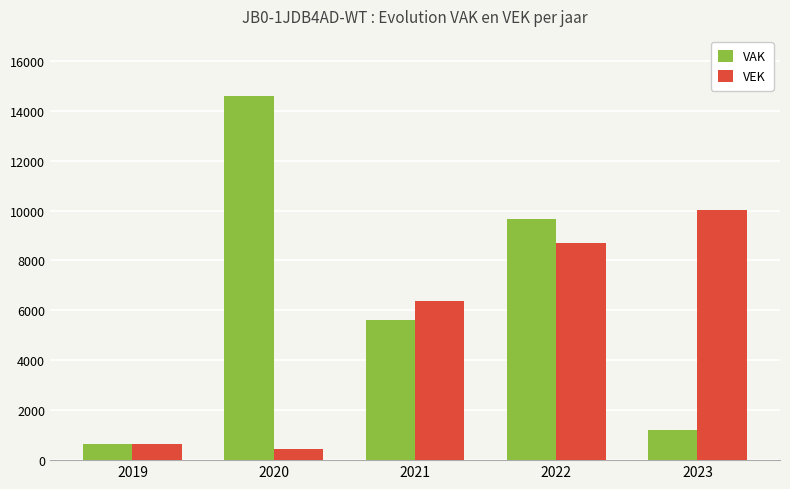

Between 2021 and 2022, which series saw the biggest shift?

VAK